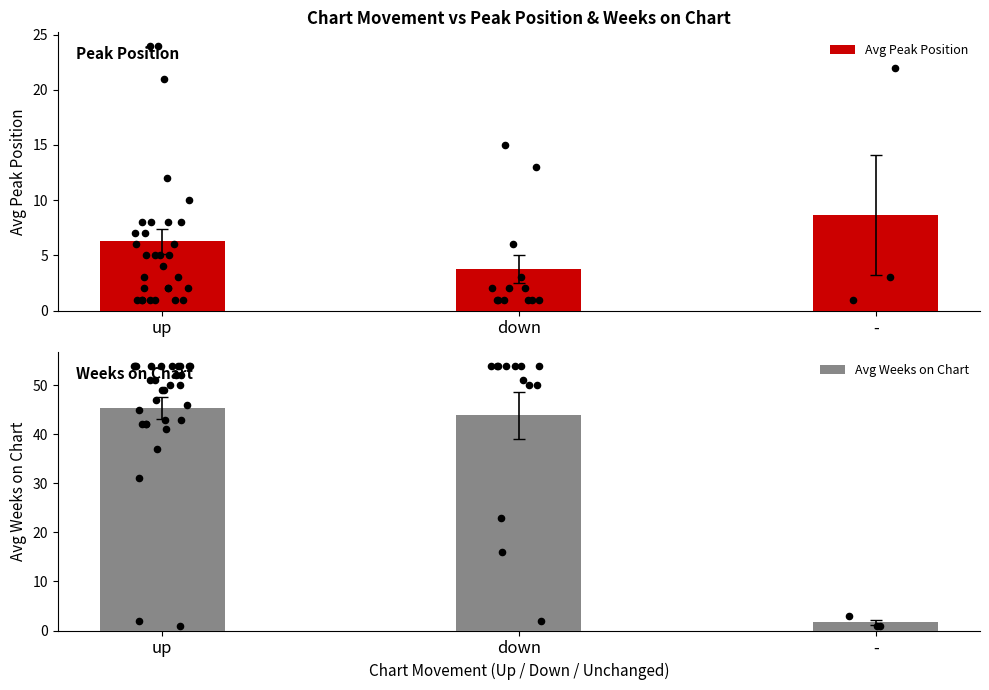

What are all the series names shown in the legend?

Avg Peak Position, Avg Weeks on Chart